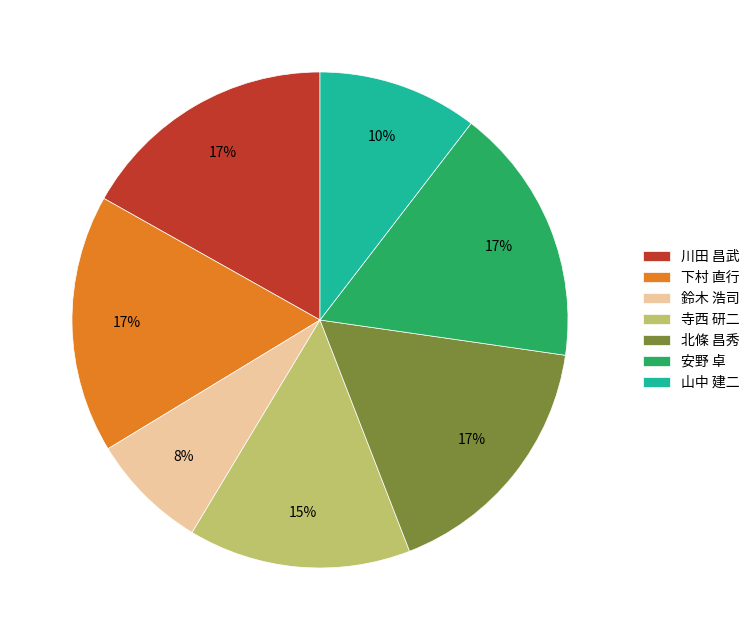

The 鈴木 浩司 slice represents 1% of the pie. True or false?

False